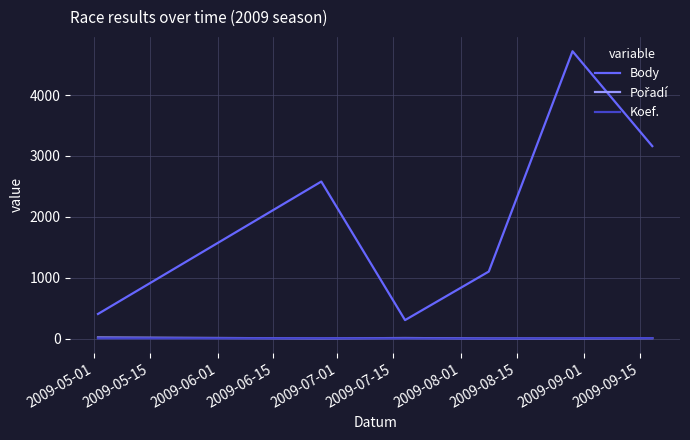

Which series has the widest spread of values?

Body